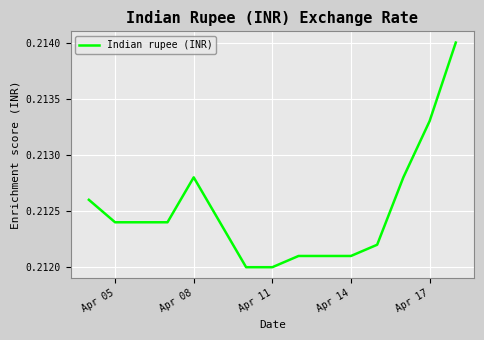

Does the chart have visible grid lines?

Yes